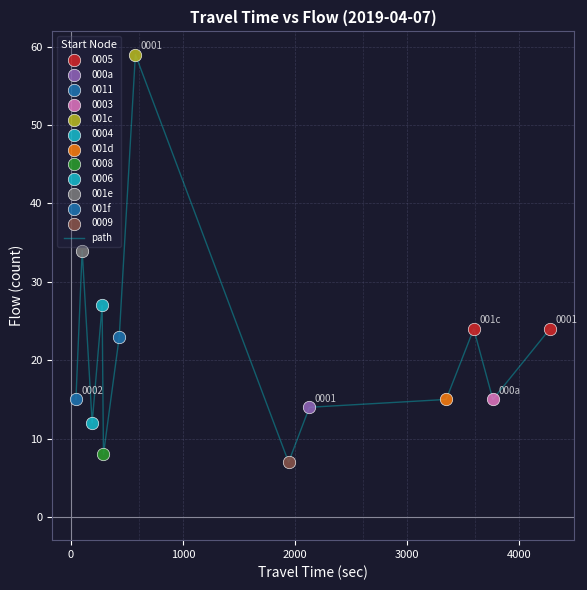

What is the difference between the maximum and minimum values?

52